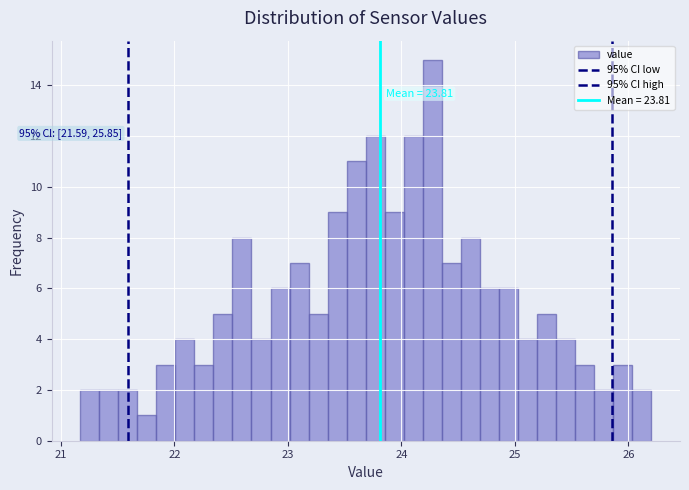

Around what value on the x-axis is the tallest bar? Give the approximate position of its centre, as read against the axis.

24.3